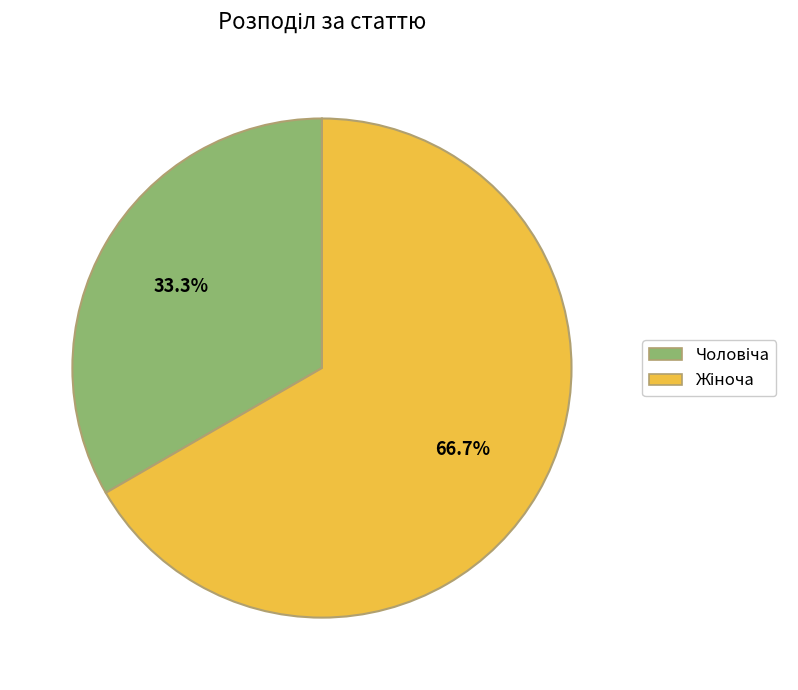

Is there any slice that represents more than half of the pie?

Yes